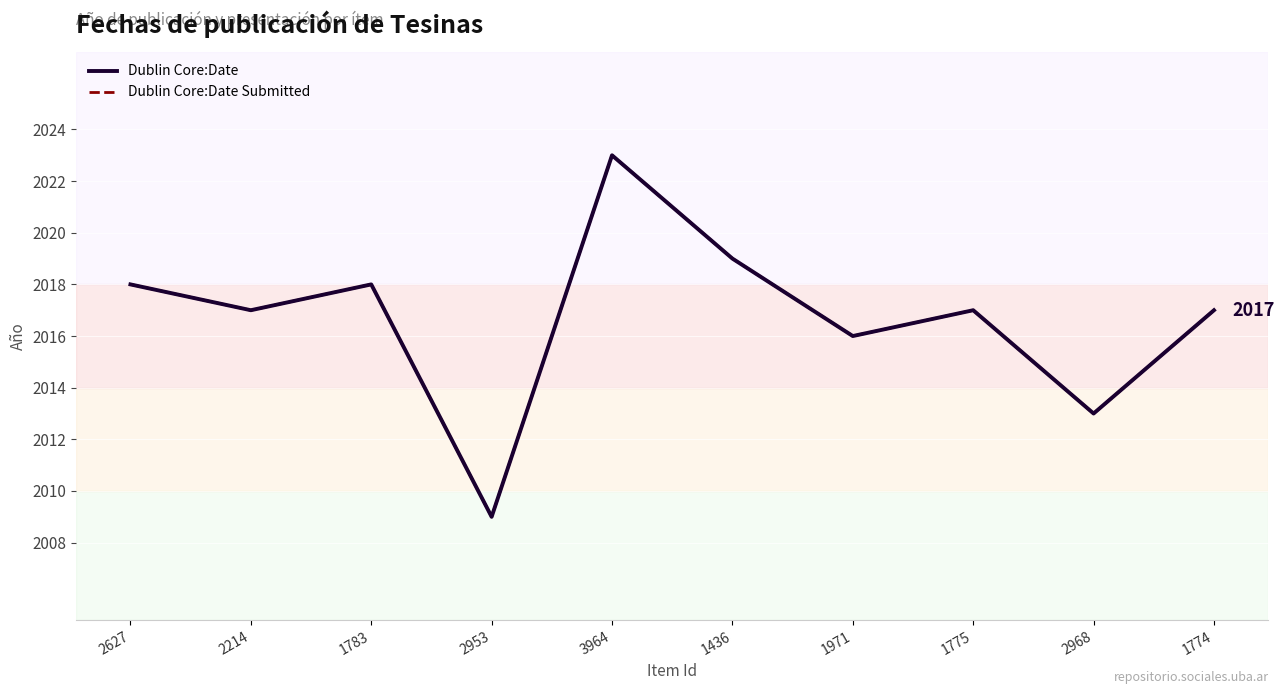

At which label is Dublin Core:Date closest to 2016?

1971